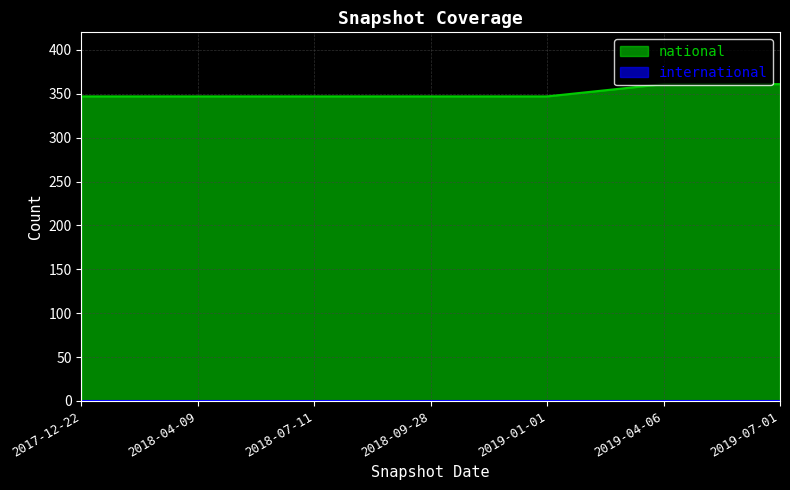

Reading right to left, extract all data points from this chart.

361	361	347	347	347	347	347